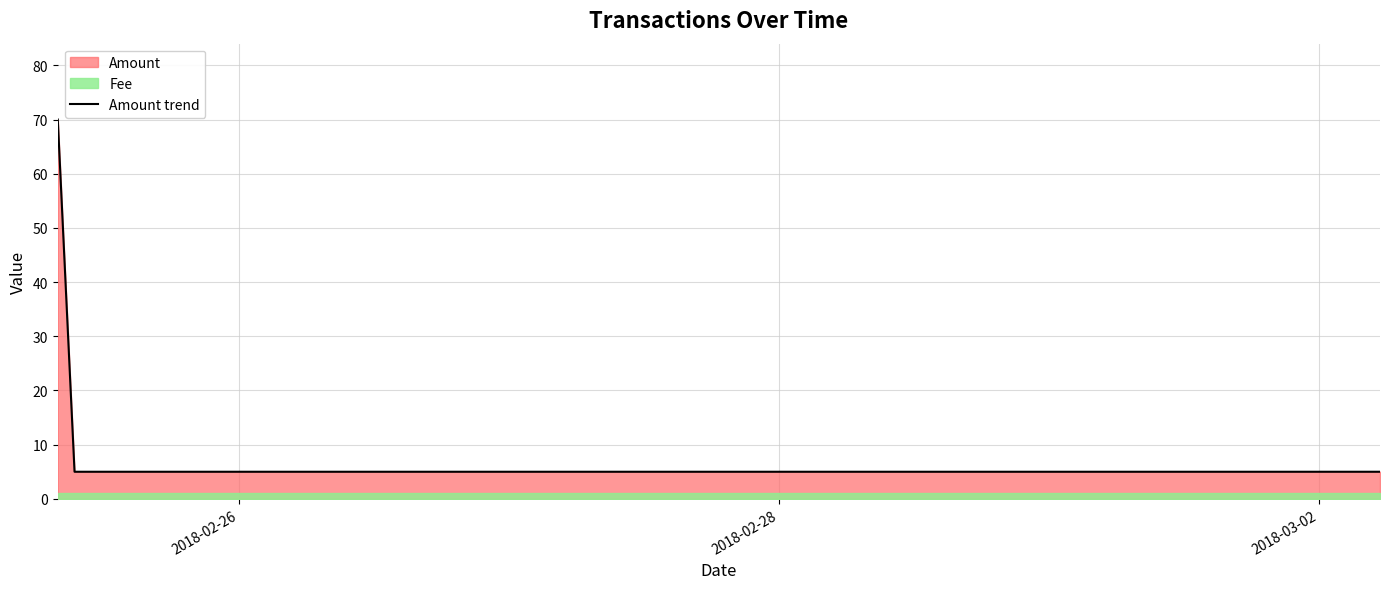

Which label corresponds to the smallest value in the chart?

2018-02-28